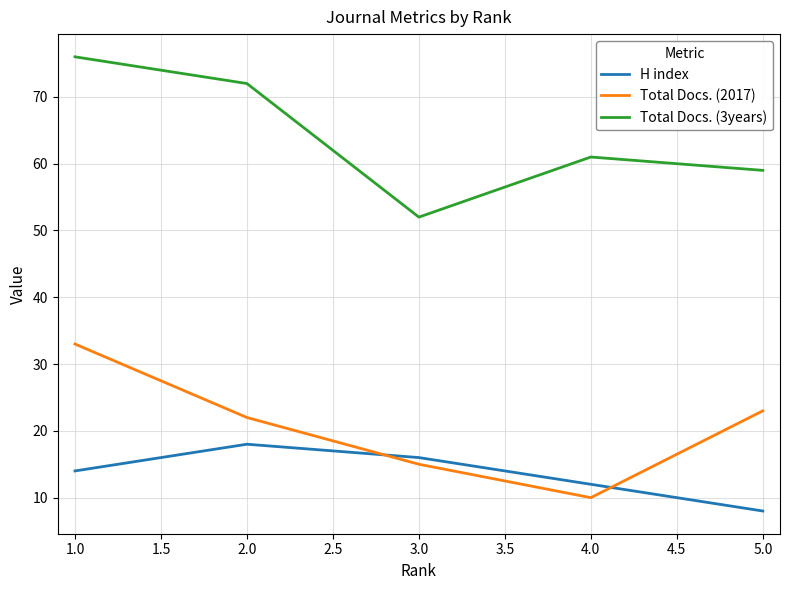

Which series has the largest total across all categories?

Total Docs. (3years)